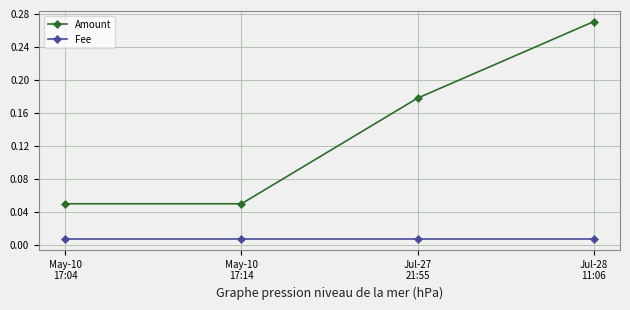

True or false: Fee and Amount intersect in this chart.

False